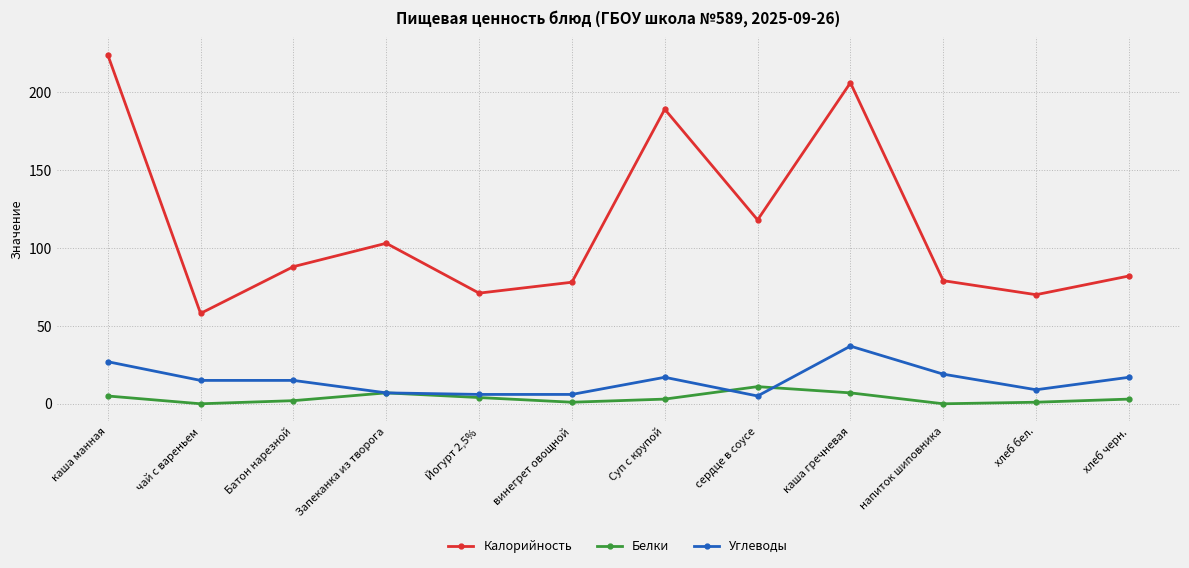

True or false: Калорийность and Белки cross at least once.

False